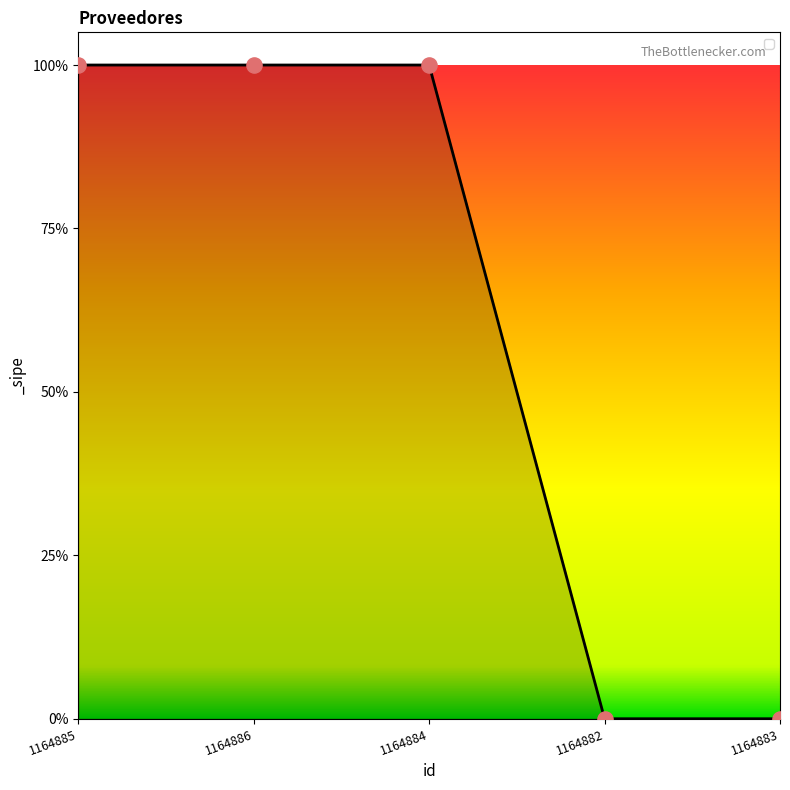

Between 1164886 and 1164884, which is larger?

1164886